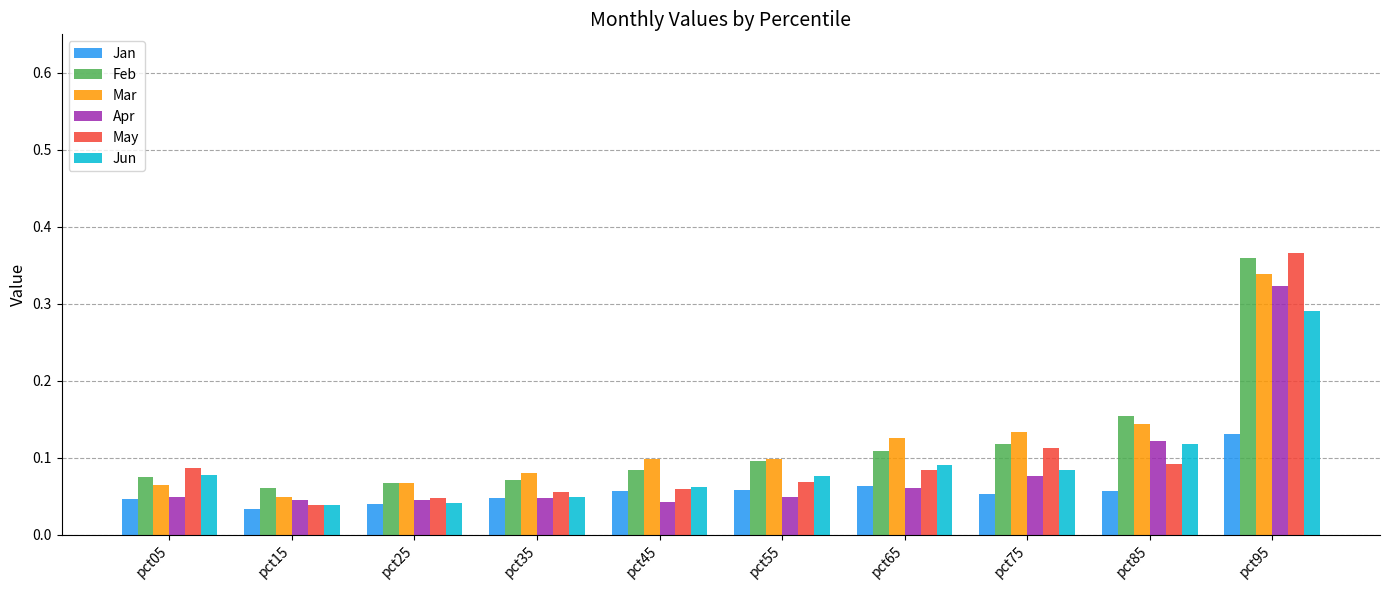

Which series has the largest range (max minus min)?

May